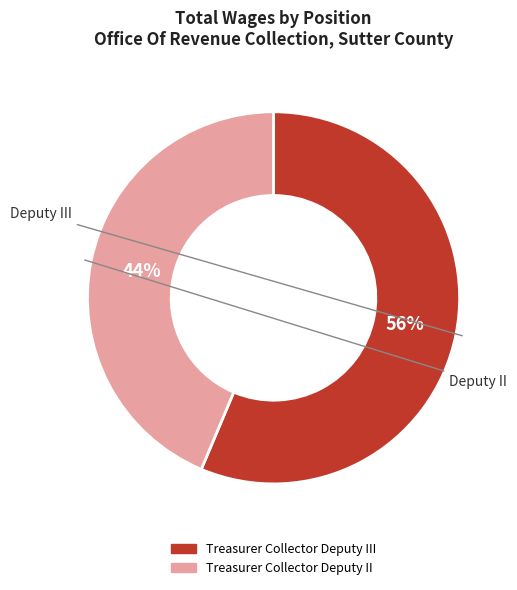

To the nearest percent, what is the average slice percentage?

50%